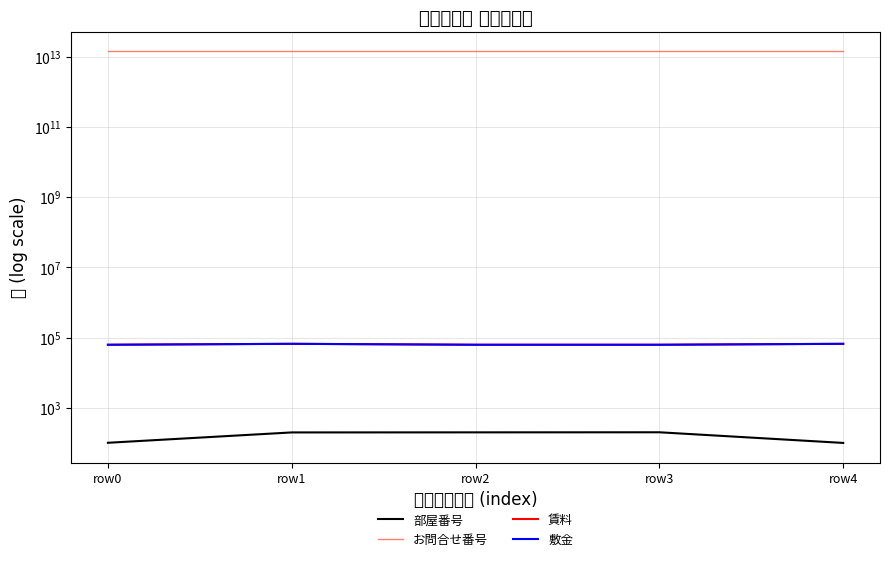

In 賃料, how many points are higher than both neighbors (excluding endpoints)?

1